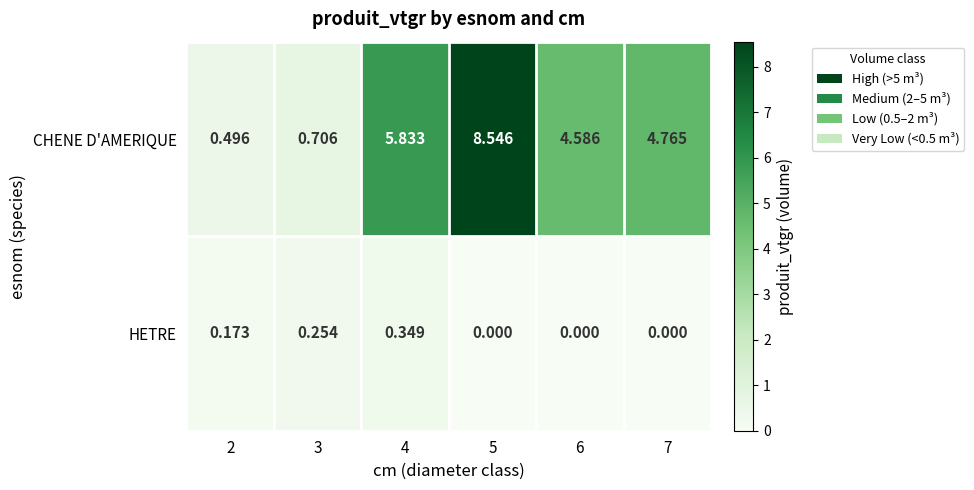

Which series has the largest total across all categories?

CHENE D'AMERIQUE